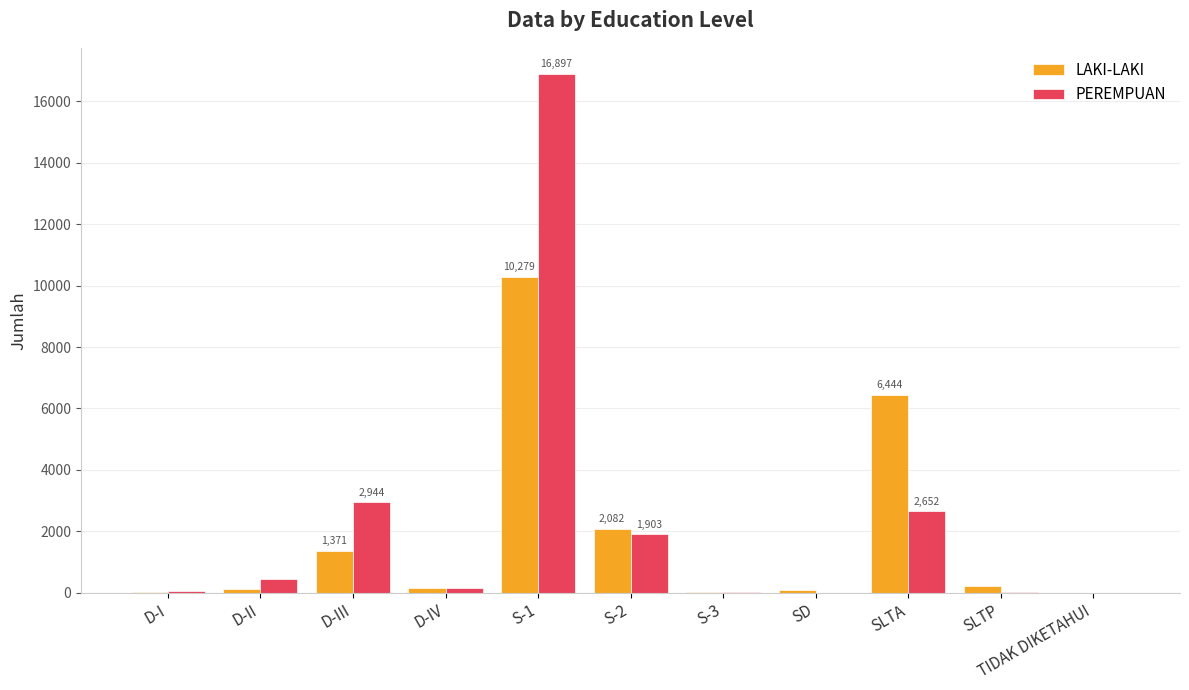

What is the sum of all PEREMPUAN values?

25091